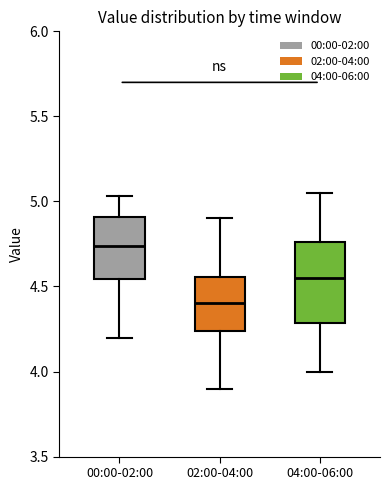

Comparing the boxes themselves (not the whiskers), which one is the tallest?

04:00-06:00